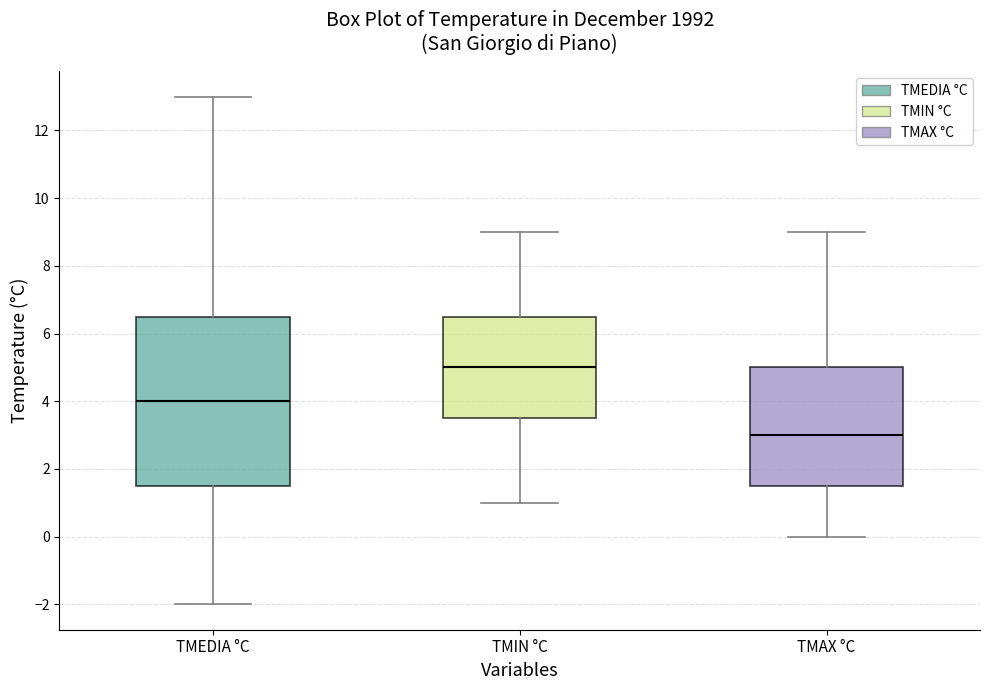

Reading left to right, transcribe this box plot: for each box, give where its median line is, the range the box spans, and where its two whiskers end, as read against the y-axis. The values are not printed on the chart, so give them approximately, as read against the axis.

TMEDIA °C: median 4.0, box 1.6 to 6.6, whiskers -2.0 to 13.0
TMIN °C: median 5.0, box 3.6 to 6.6, whiskers 1.0 to 9.0
TMAX °C: median 3.0, box 1.6 to 5.0, whiskers 0.0 to 9.0